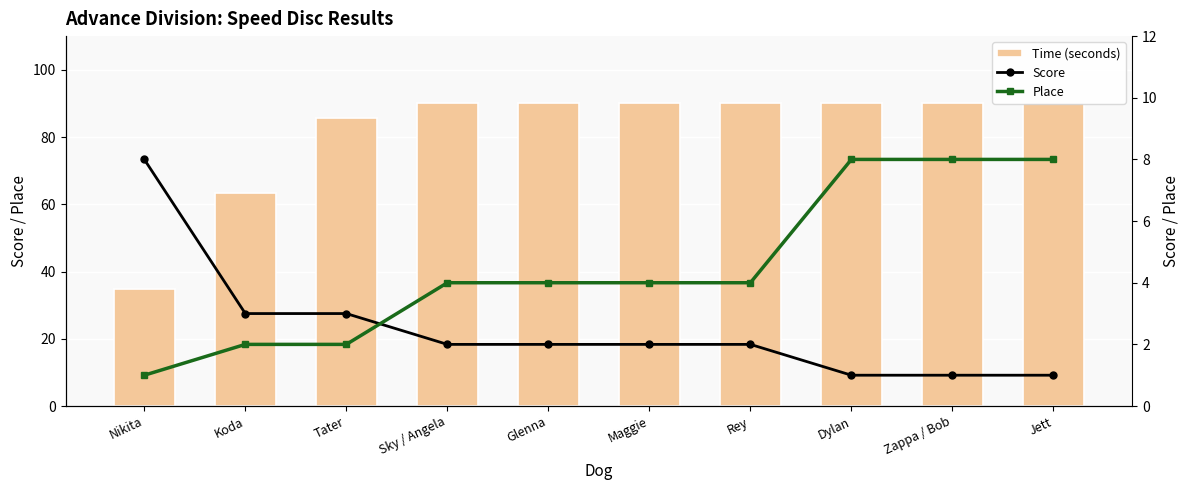

Between Koda and Jett, which series saw the biggest shift?

Time (seconds)